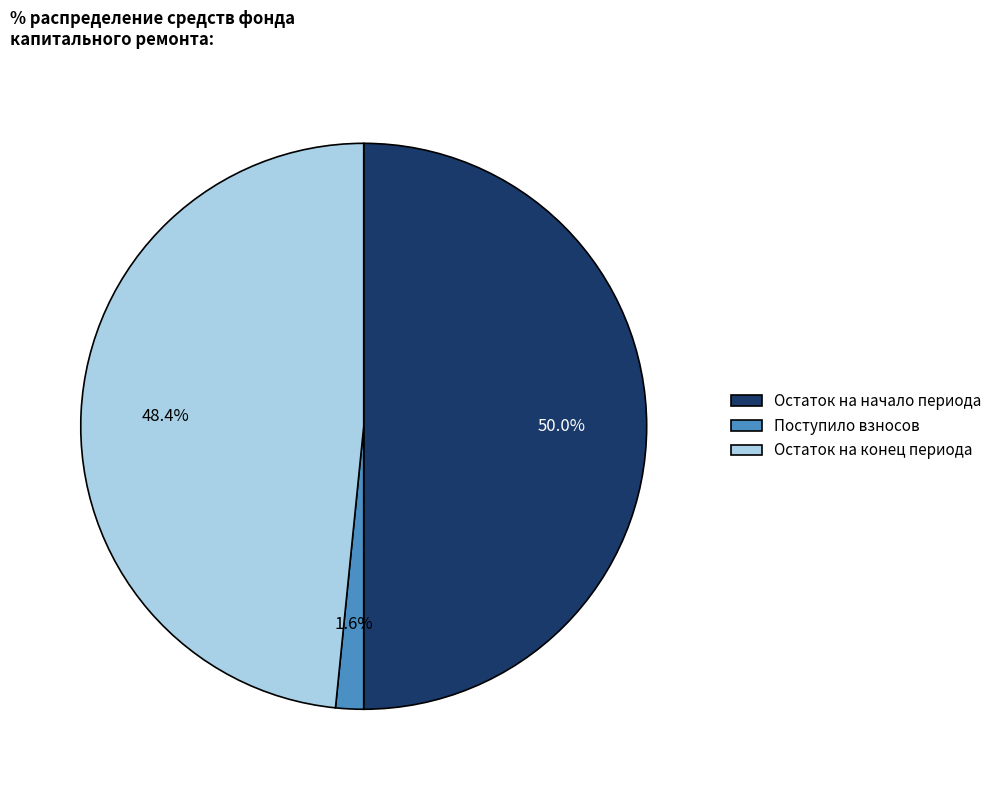

What is the smallest slice in the pie chart?

Поступило взносов